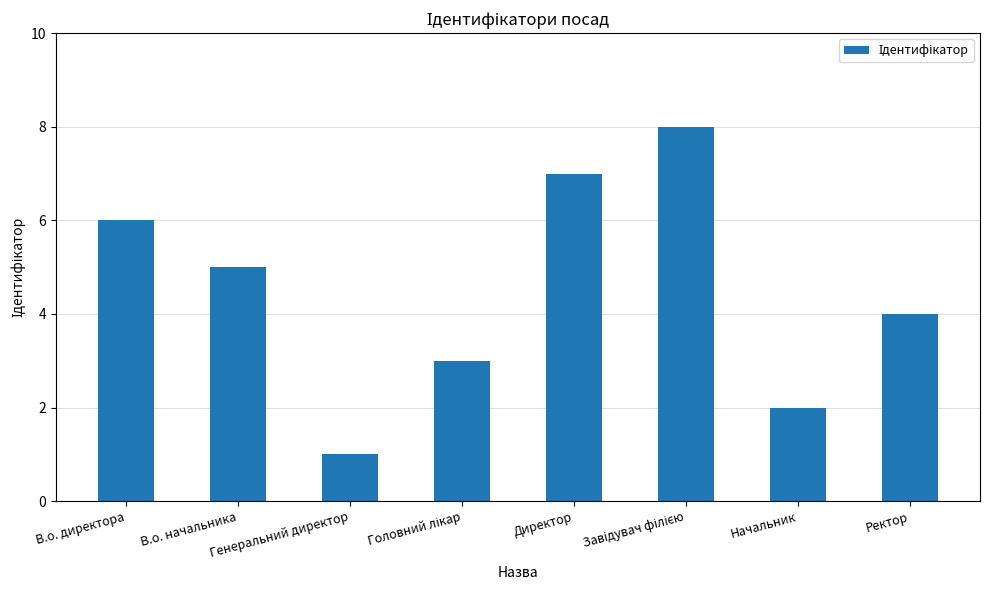

What is the sum of the values at Генеральний директор and Начальник?

3